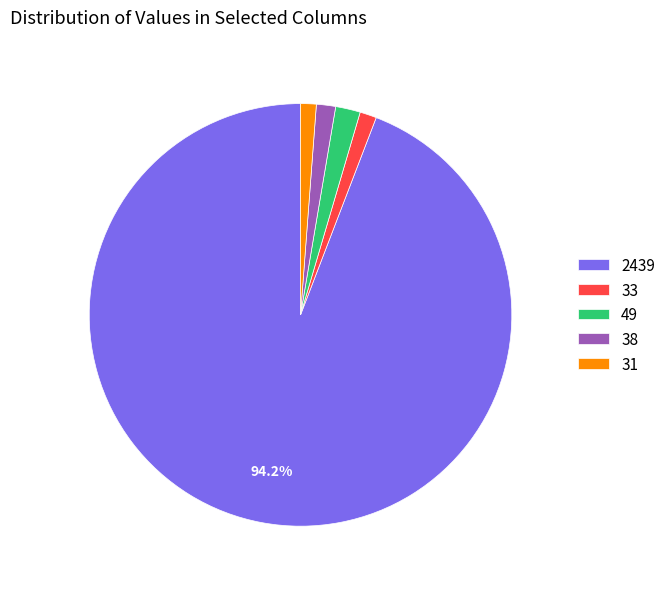

What is the largest slice in the pie chart?

2439